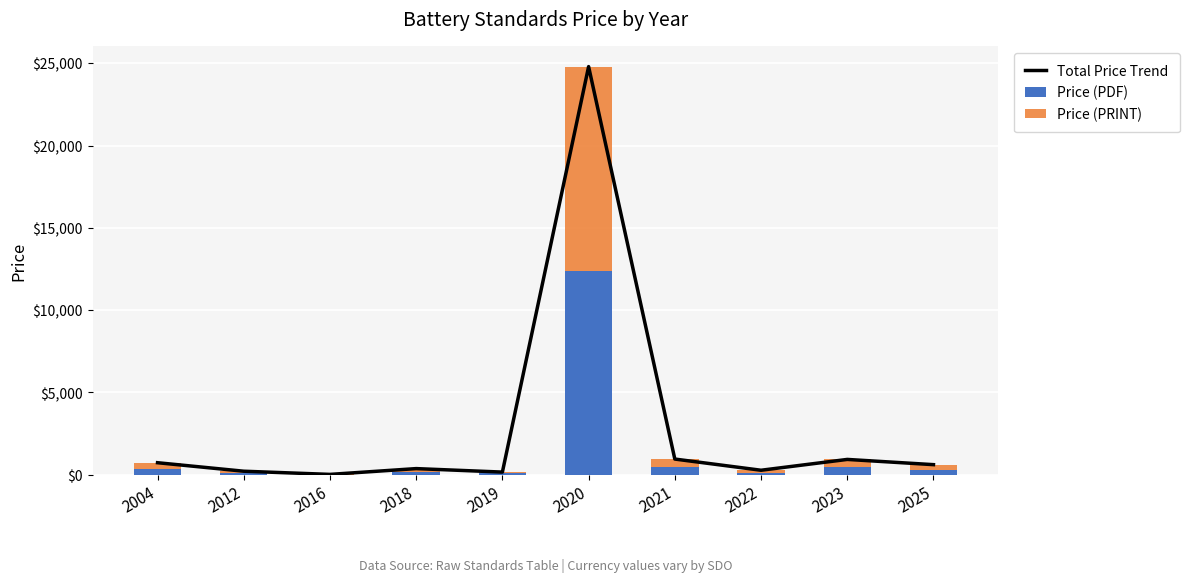

At which label does Total Price Trend reach its minimum?

2016